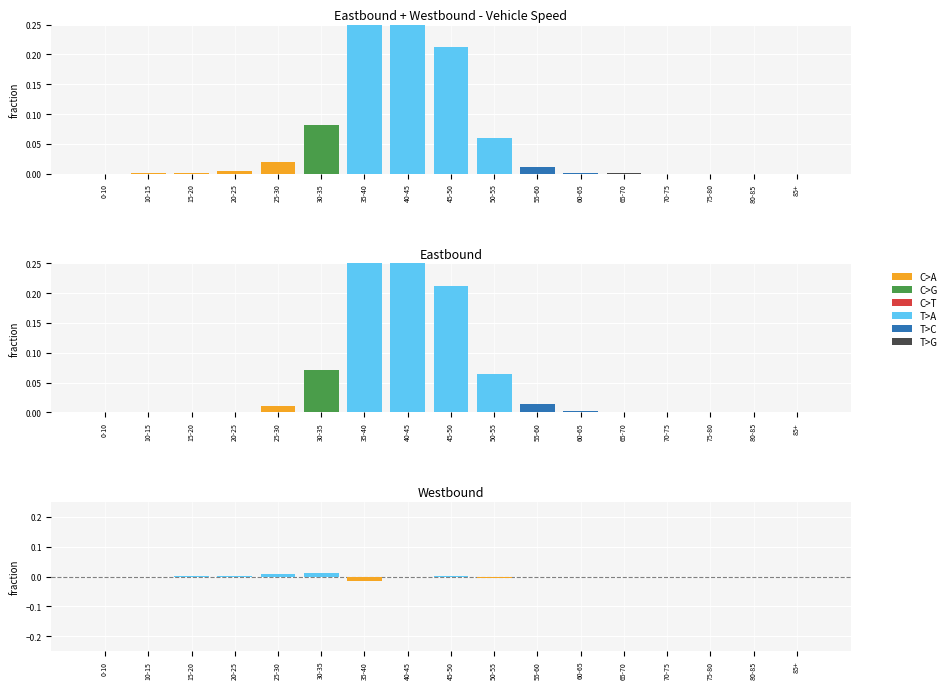

Which label corresponds to the smallest value in the chart?

35-40